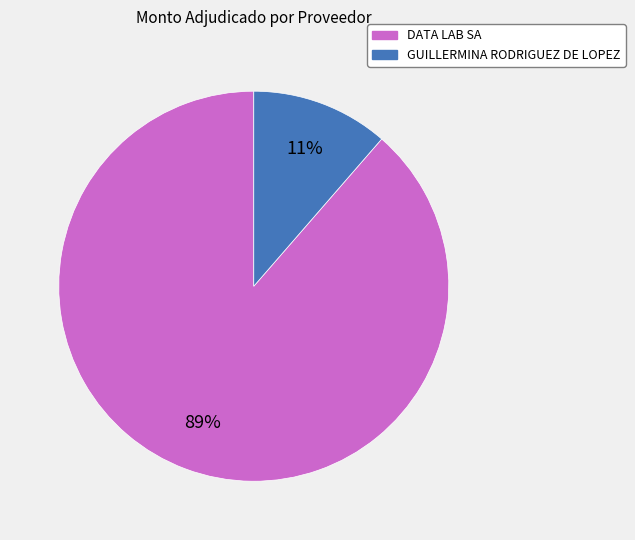

To the nearest percent, what is the average slice percentage?

50%